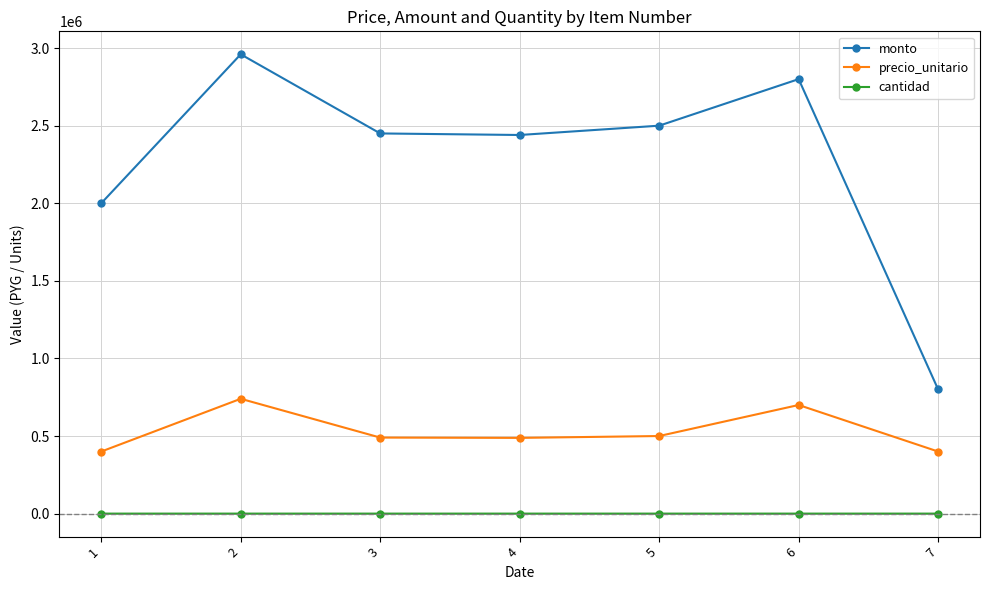

How many precio_unitario values are between 400000 and 700000?

6